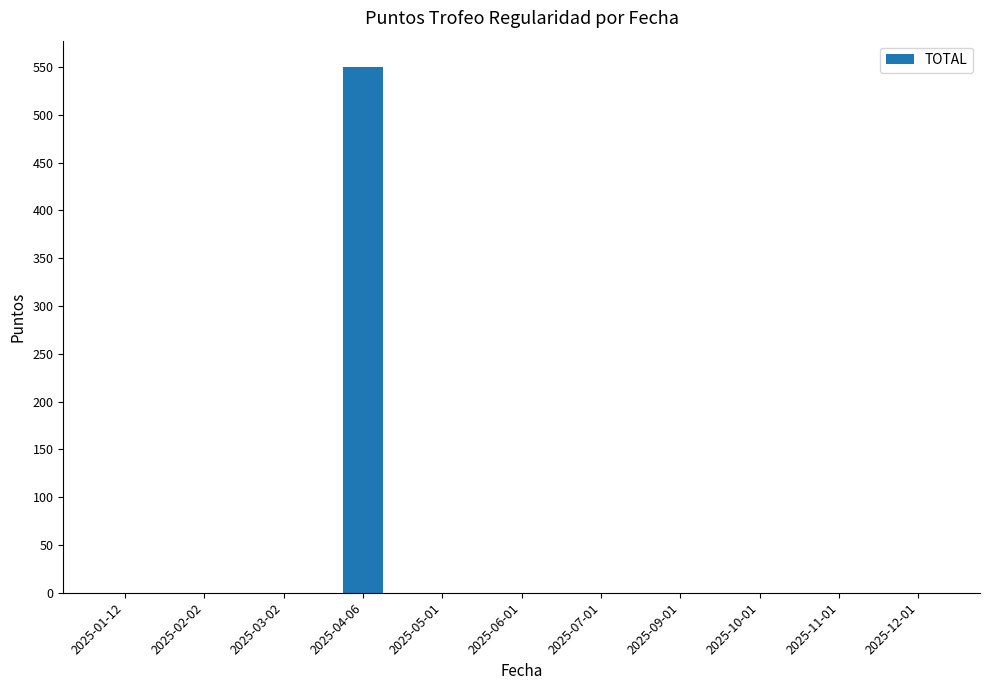

Which category has the highest value across all series?

2025-04-06